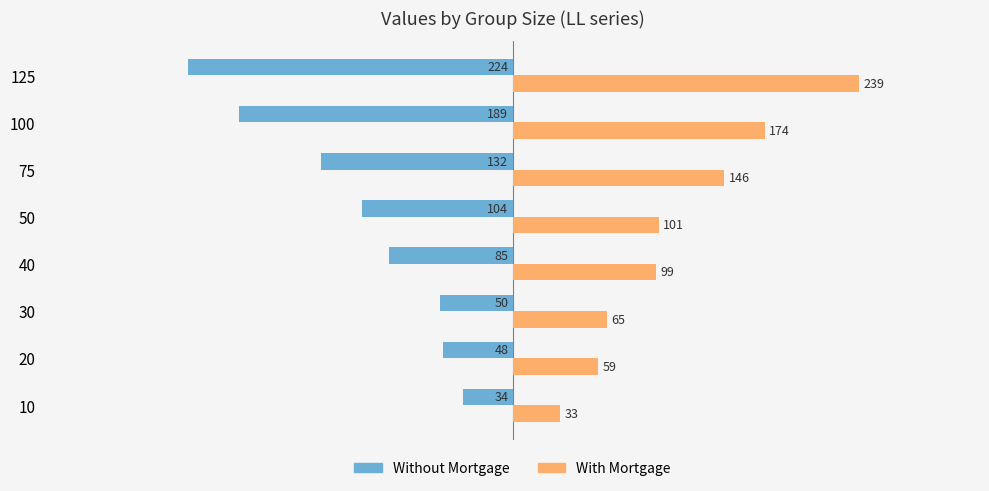

What is the sum of all Without Mortgage values?

-866